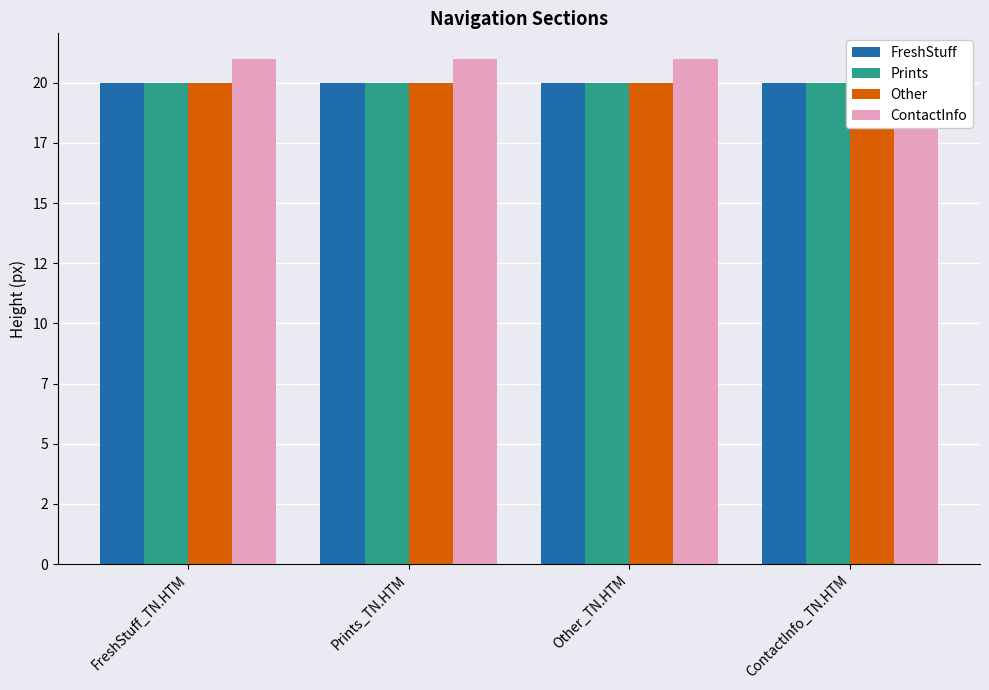

What is the minimum value for Other?

20